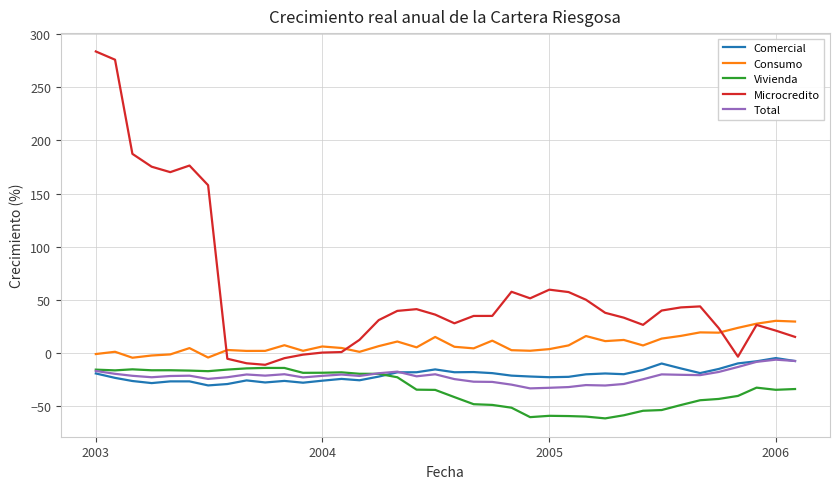

Which series has the widest spread of values?

Microcredito